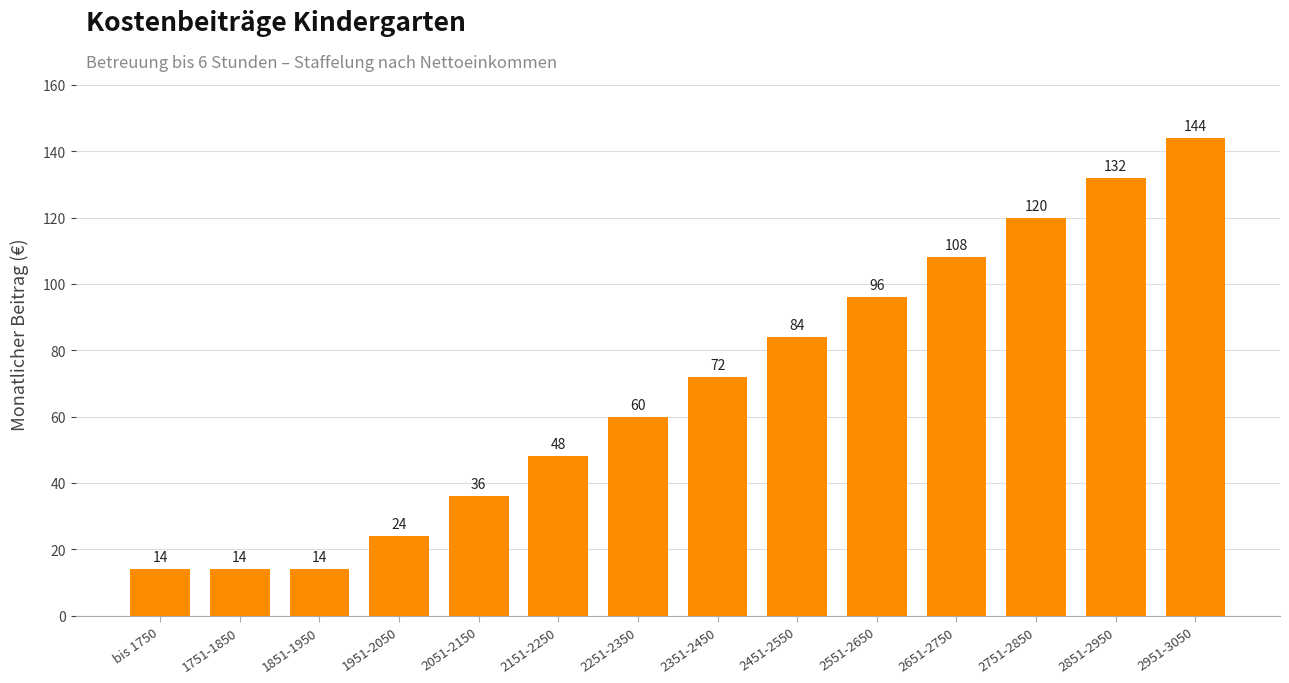

How many distinct data groups are displayed?

1